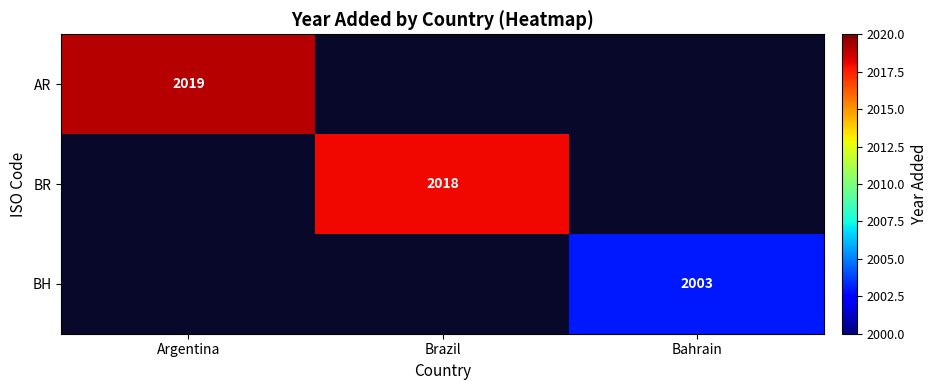

The value of BR at Brazil is 2018. True or false?

True